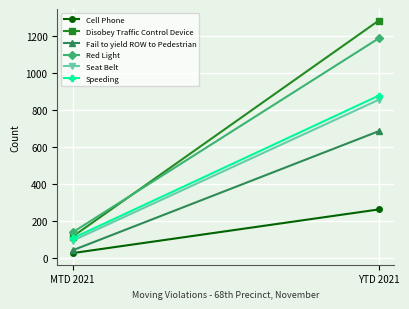

The value of Speeding at YTD 2021 is 879. True or false?

True